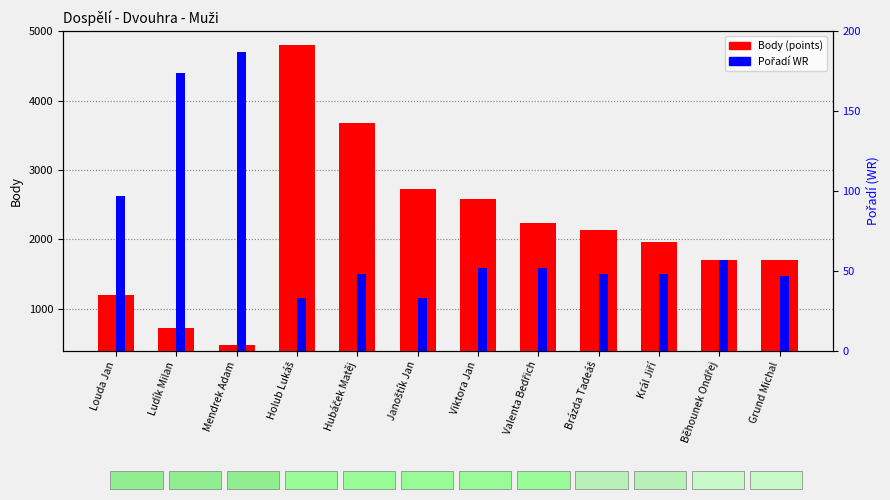

What position from the right is Brázda Tadeáš?

4